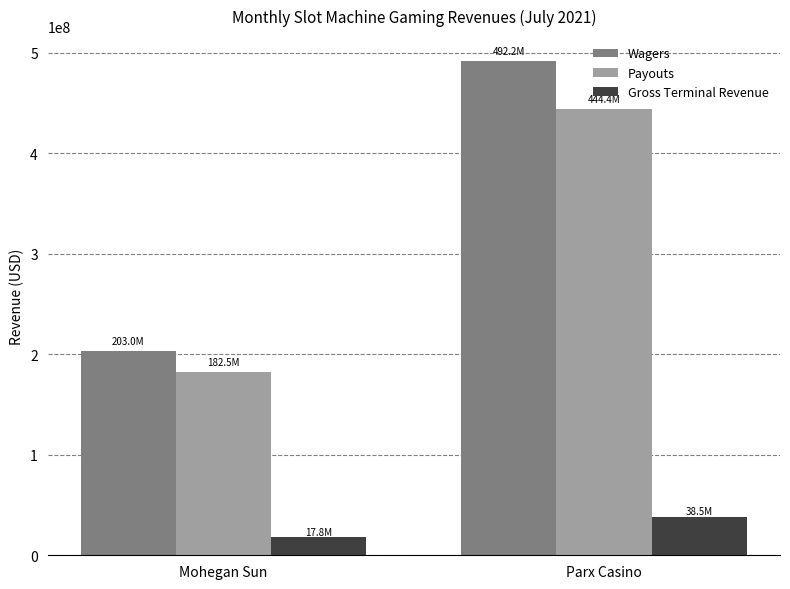

How many values in the Payouts series exceed 444439162?

1